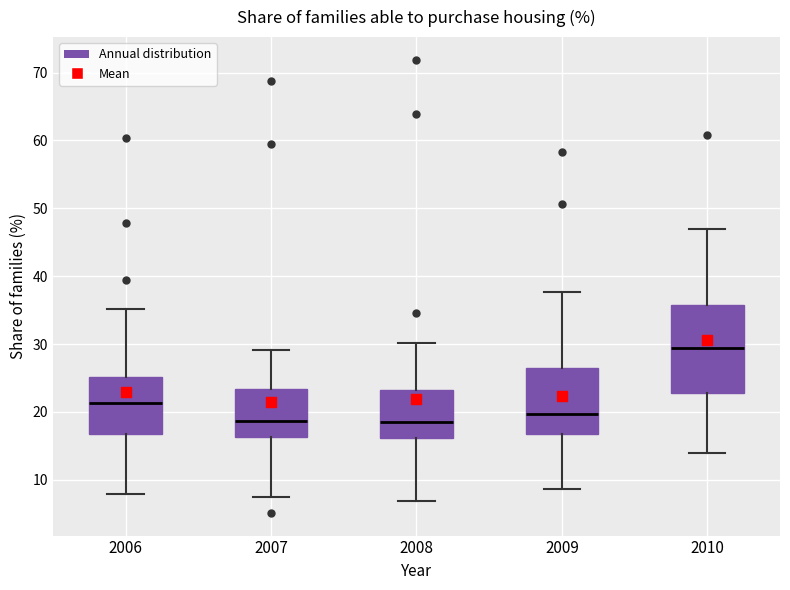

Which box's median line is the highest?

2010